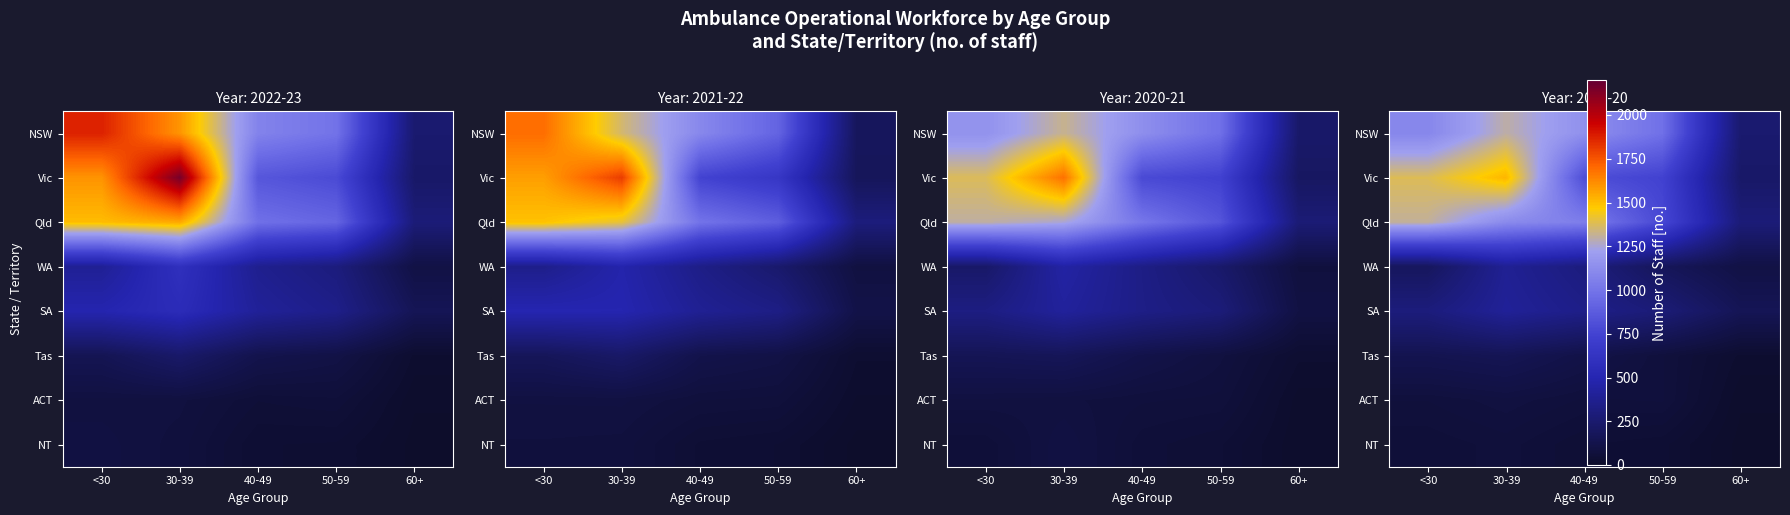

True or false: Qld has a value of 510 at 60+.

False